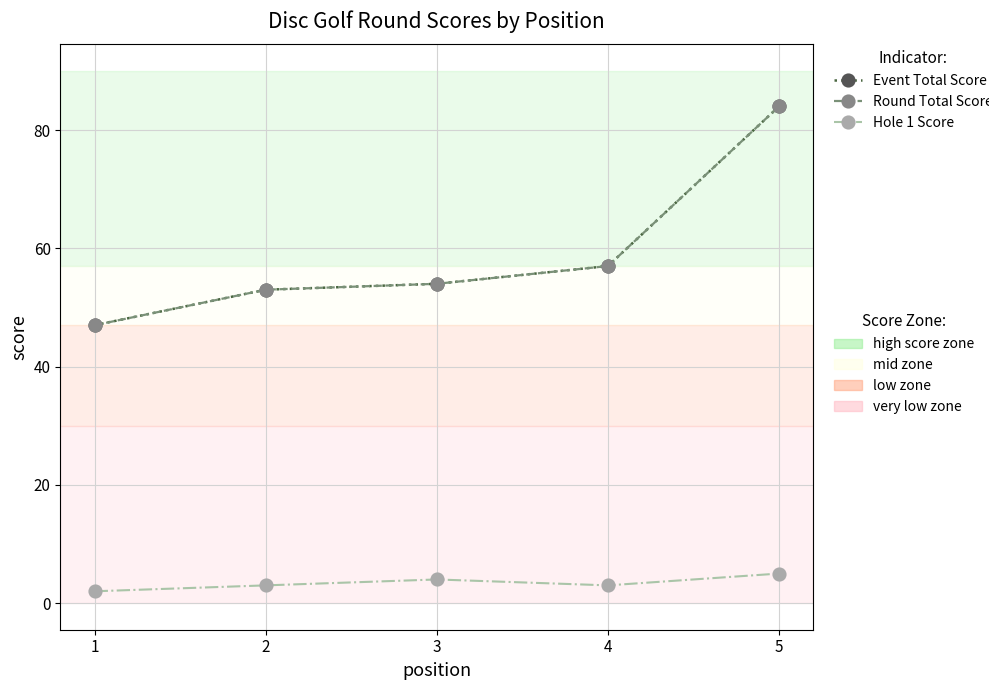

Is this an area chart (filled region under the line)?

No